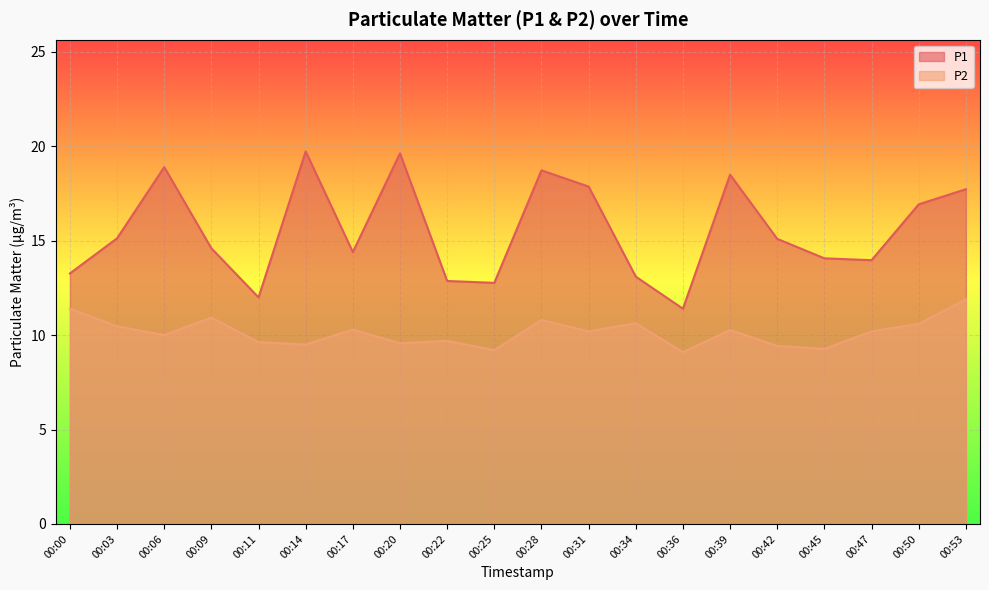

Reading left to right, what are all the values shown in this chart?

P1: 00:00=13.3	00:03=15.1	00:06=18.9	00:09=14.6	00:11=12.0	00:14=19.7	00:17=14.4	00:20=19.6	00:22=12.9	00:25=12.8	00:28=18.7	00:31=17.9	00:34=13.1	00:36=11.4	00:39=18.5	00:42=15.1	00:45=14.1	00:47=14.0	00:50=16.9	00:53=17.7
P2: 00:00=11.4	00:03=10.5	00:06=10.0	00:09=10.9	00:11=9.6	00:14=9.5	00:17=10.3	00:20=9.6	00:22=9.7	00:25=9.2	00:28=10.8	00:31=10.2	00:34=10.6	00:36=9.1	00:39=10.3	00:42=9.4	00:45=9.3	00:47=10.2	00:50=10.6	00:53=11.9